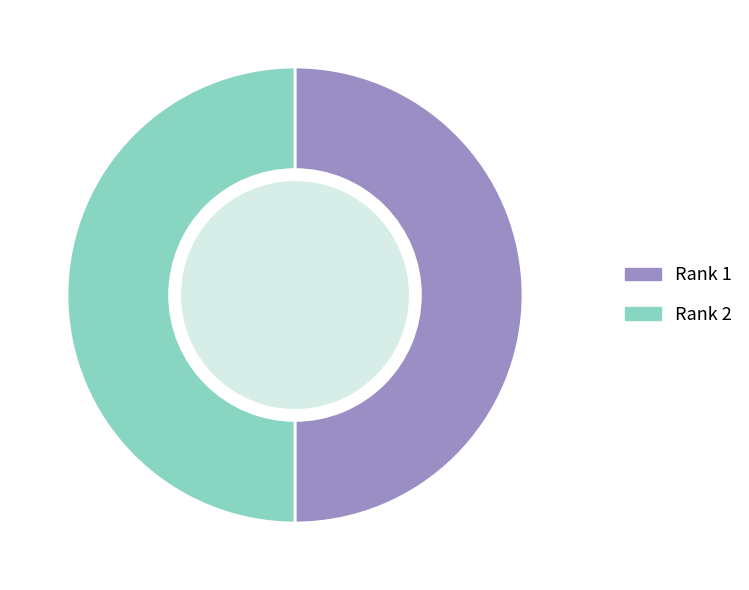

Approximately how many times larger is the value at Rank 2 compared to Rank 1?

1.0